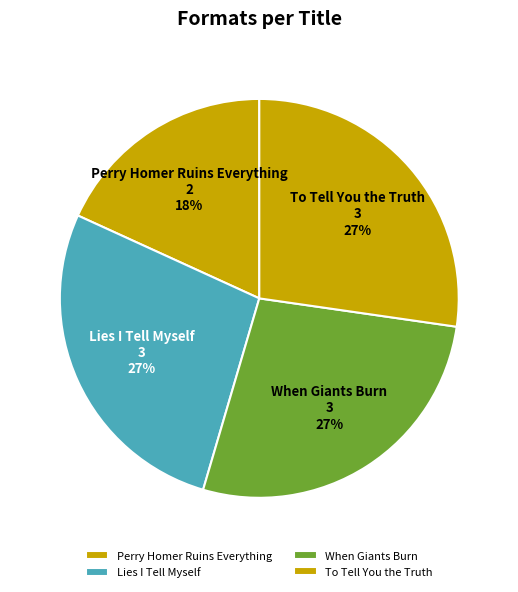

How many segments does this pie chart have?

4